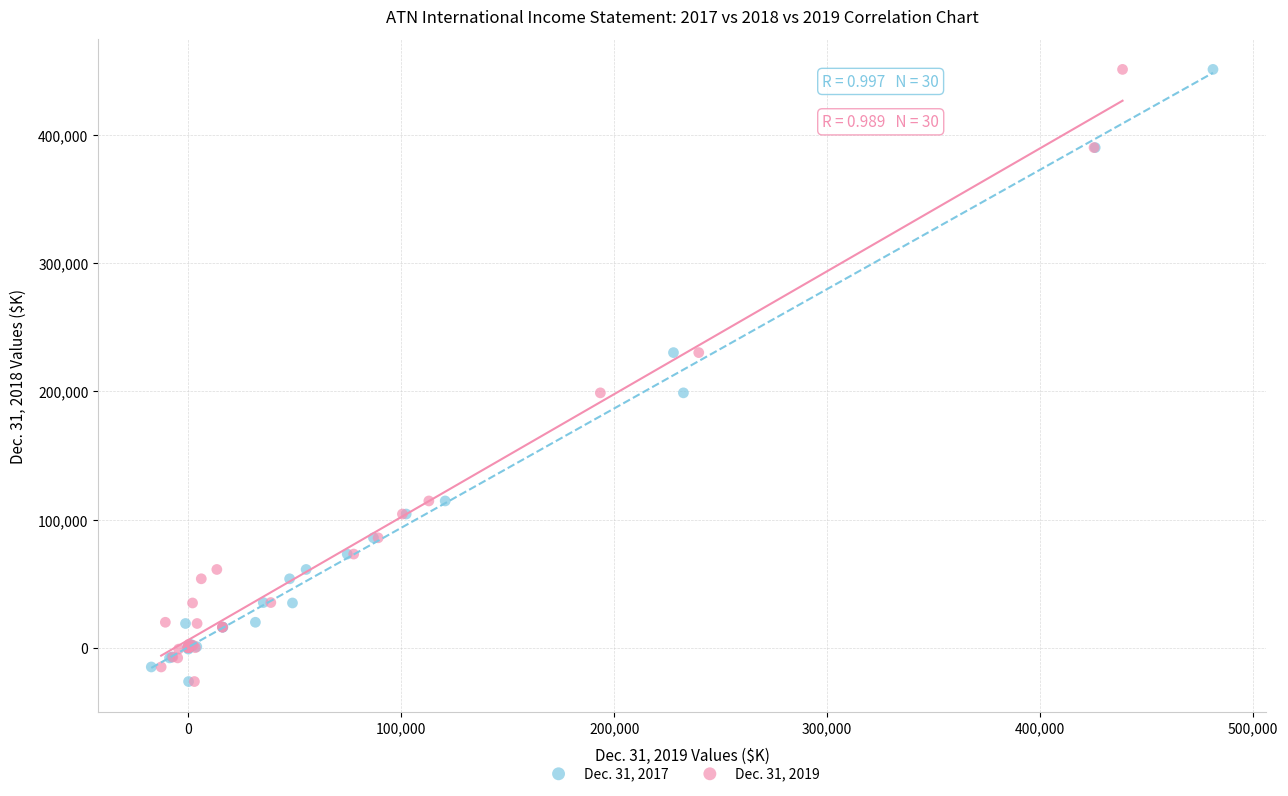

What are all the series names shown in the legend?

Dec. 31, 2017, Dec. 31, 2019